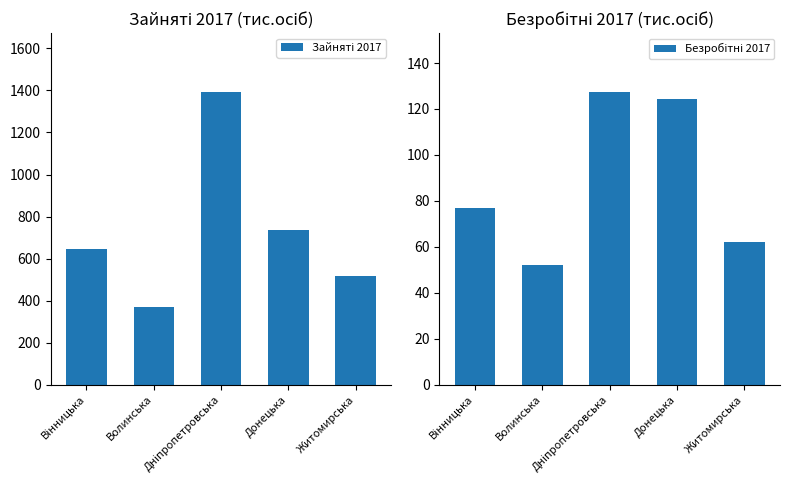

At which category is the sum across all series the highest?

Дніпропетровська